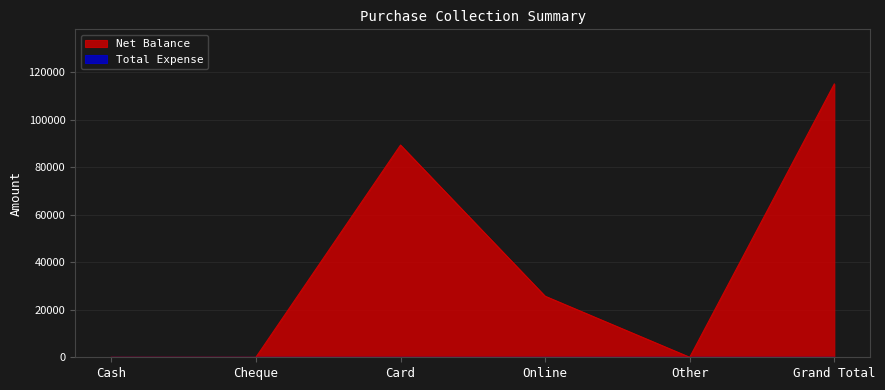

At which category does the chart reach its minimum across all series?

Cash